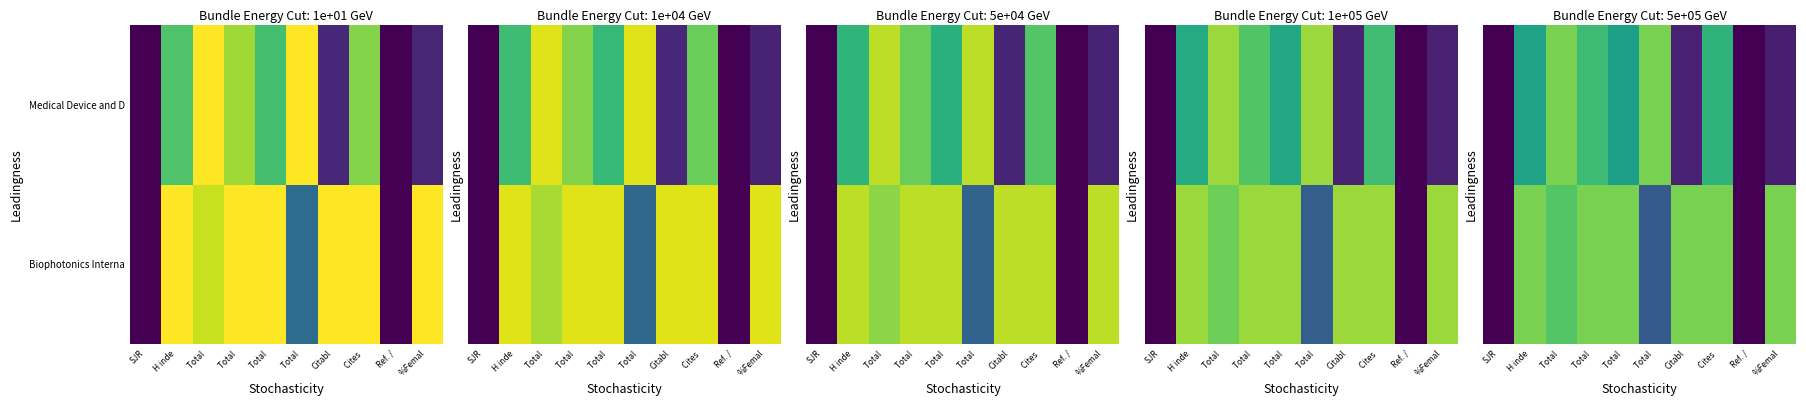

Which label corresponds to the smallest value in the chart?

SJR